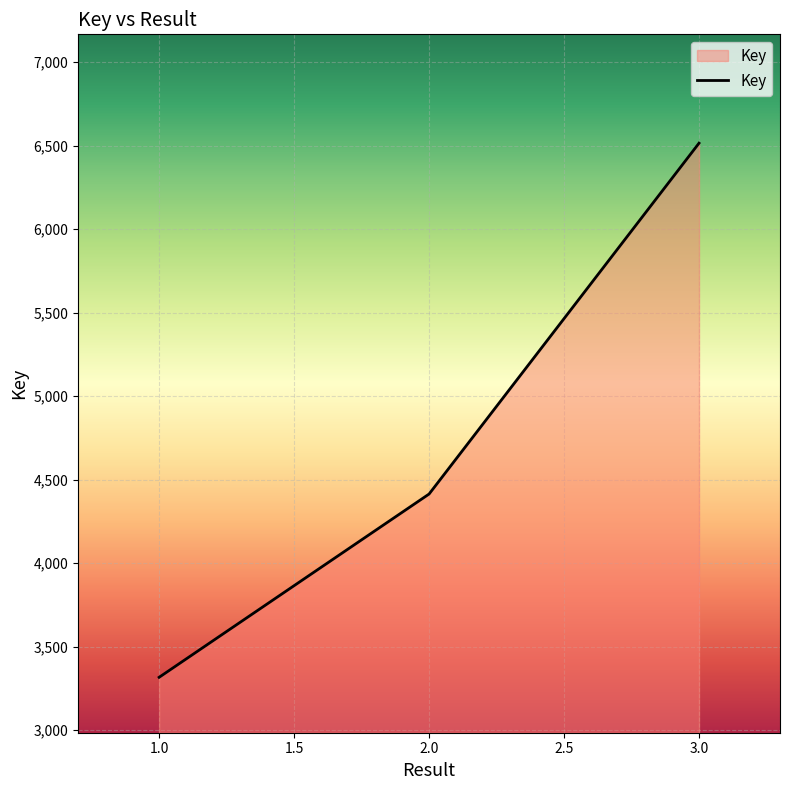

What is the ratio of the value at 3.0 to the value at 2.0?

1.5